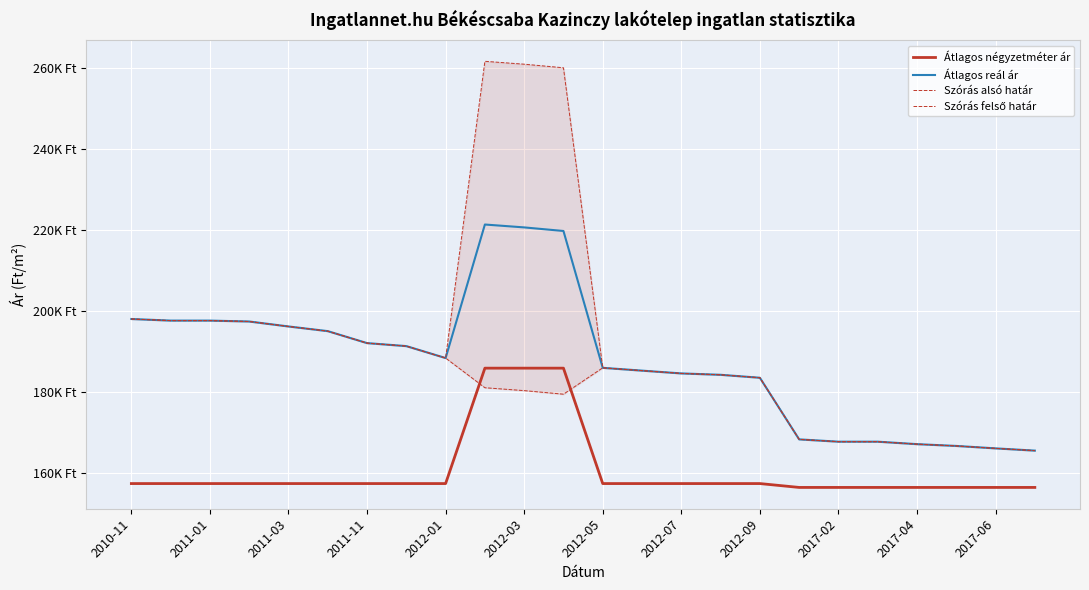

How many interior local valleys does the Szórás alsó határ series have?

1